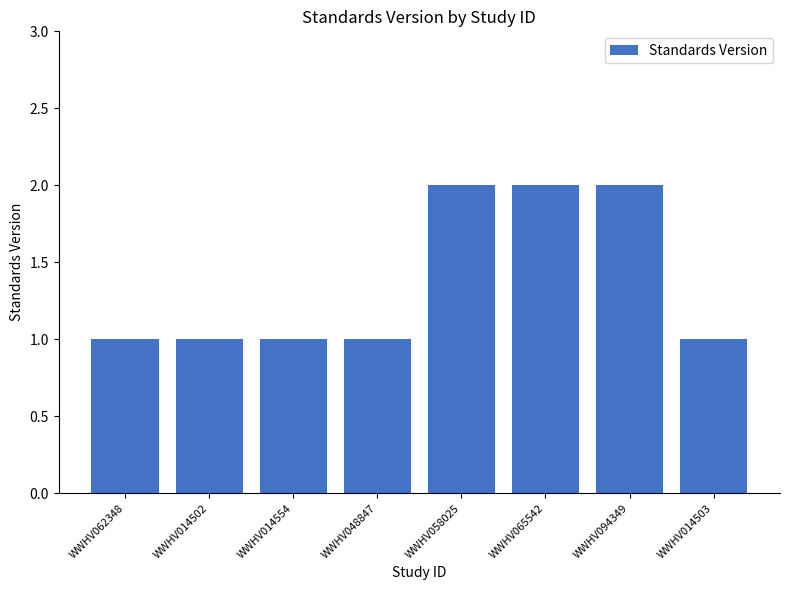

What is the label of the 5th bar from the right?

WWHV048847